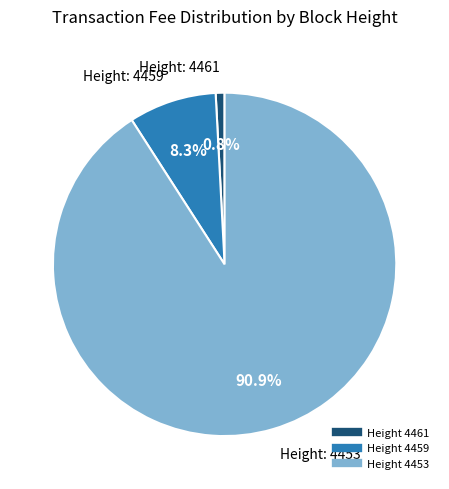

Is there a majority slice in this chart?

Yes